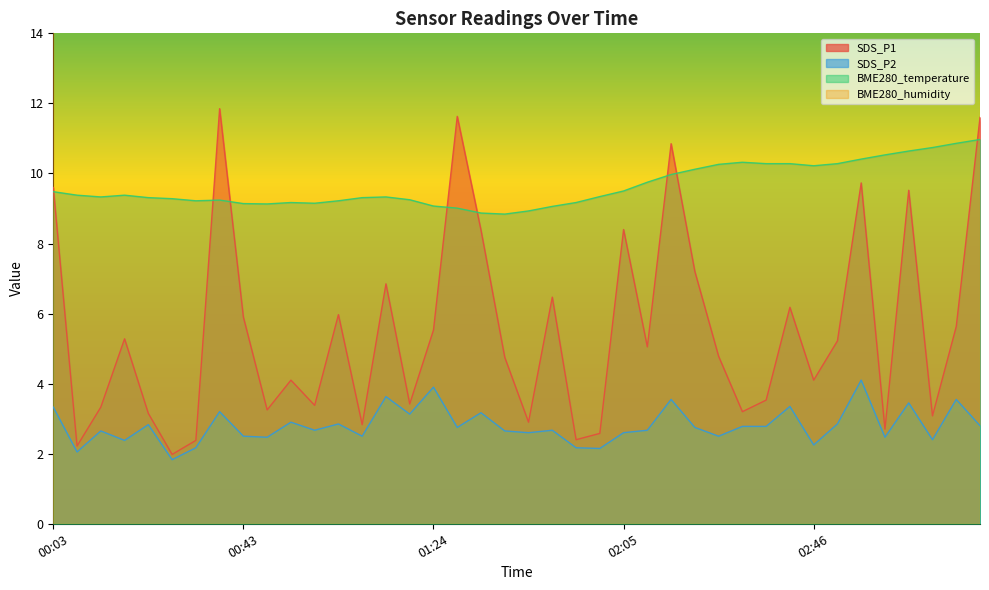

In SDS_P1, how many points are higher than both neighbors (excluding endpoints)?

12